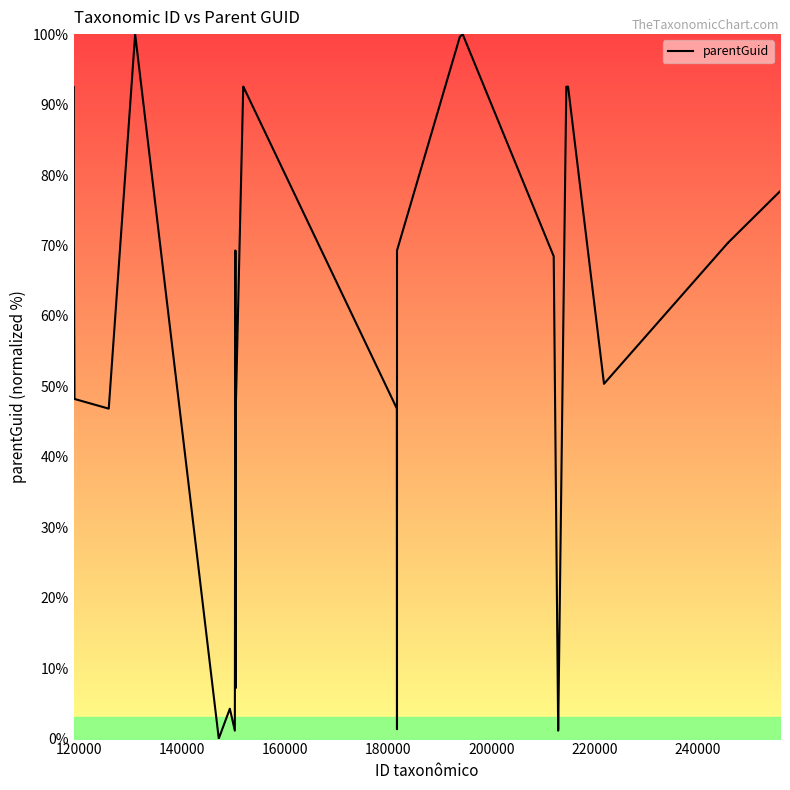

What is the greatest value displayed?

100.0